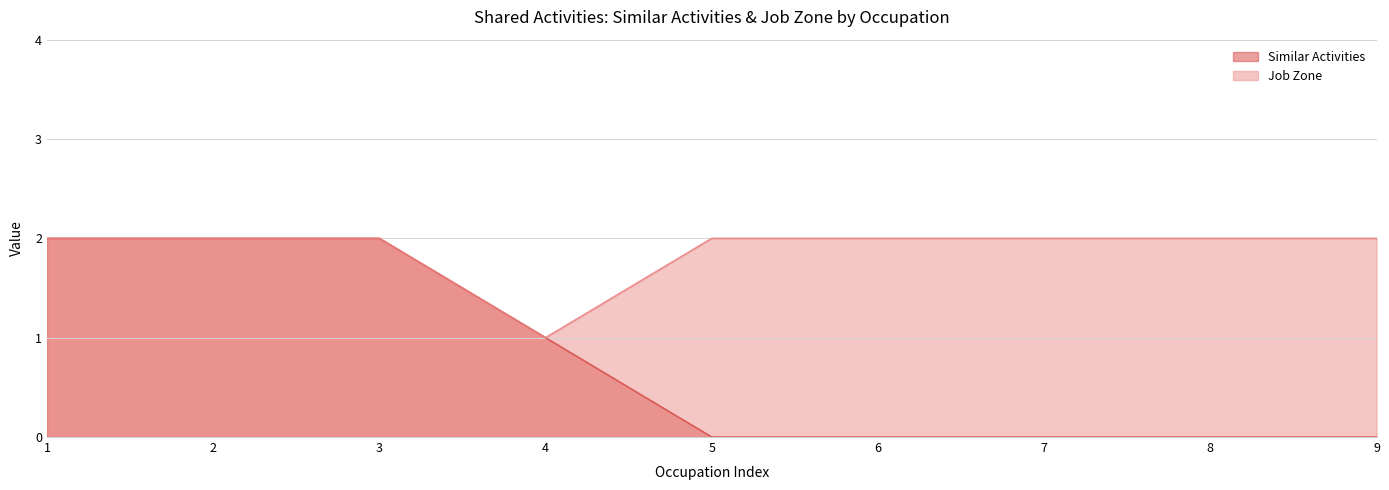

At which label does Job Zone reach its minimum?

4